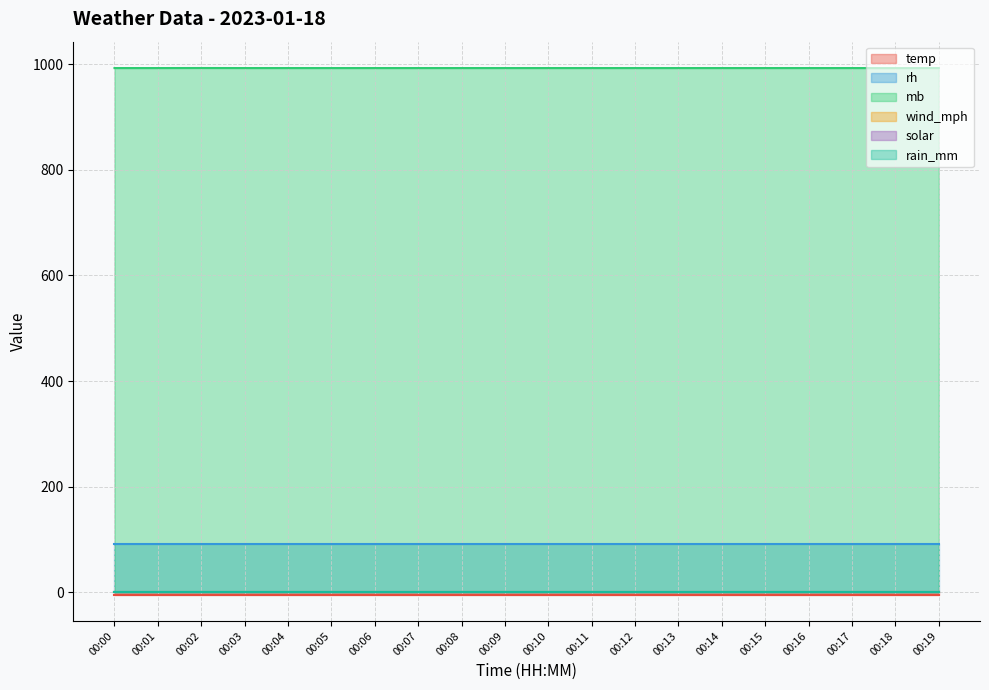

At which category is the sum across all series the highest?

00:02